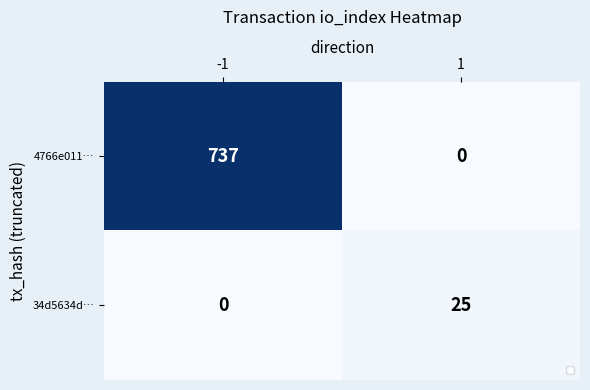

The value of 34d5634d… at -1 is 17. True or false?

False